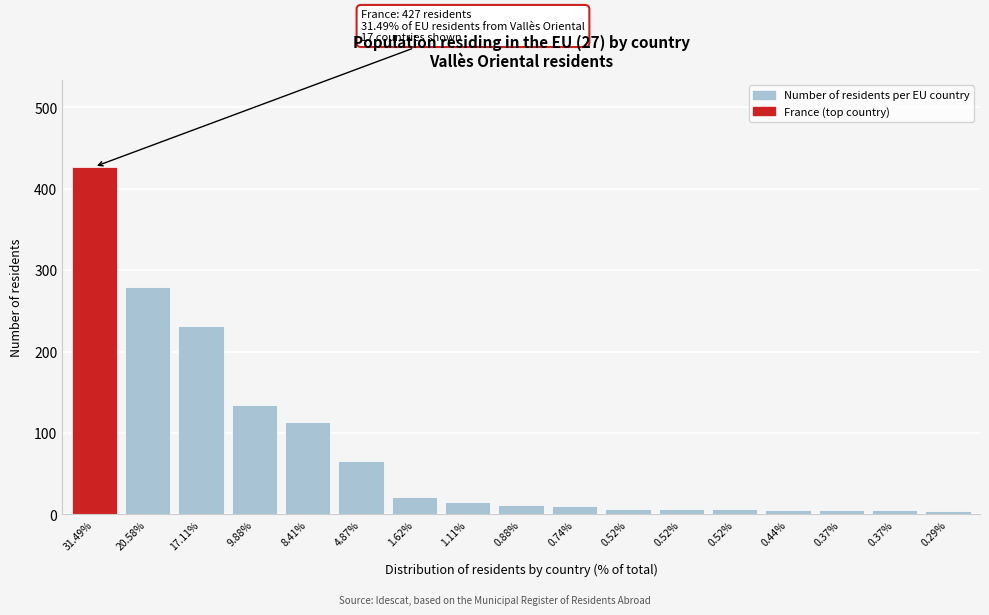

Are the bars horizontal?

No